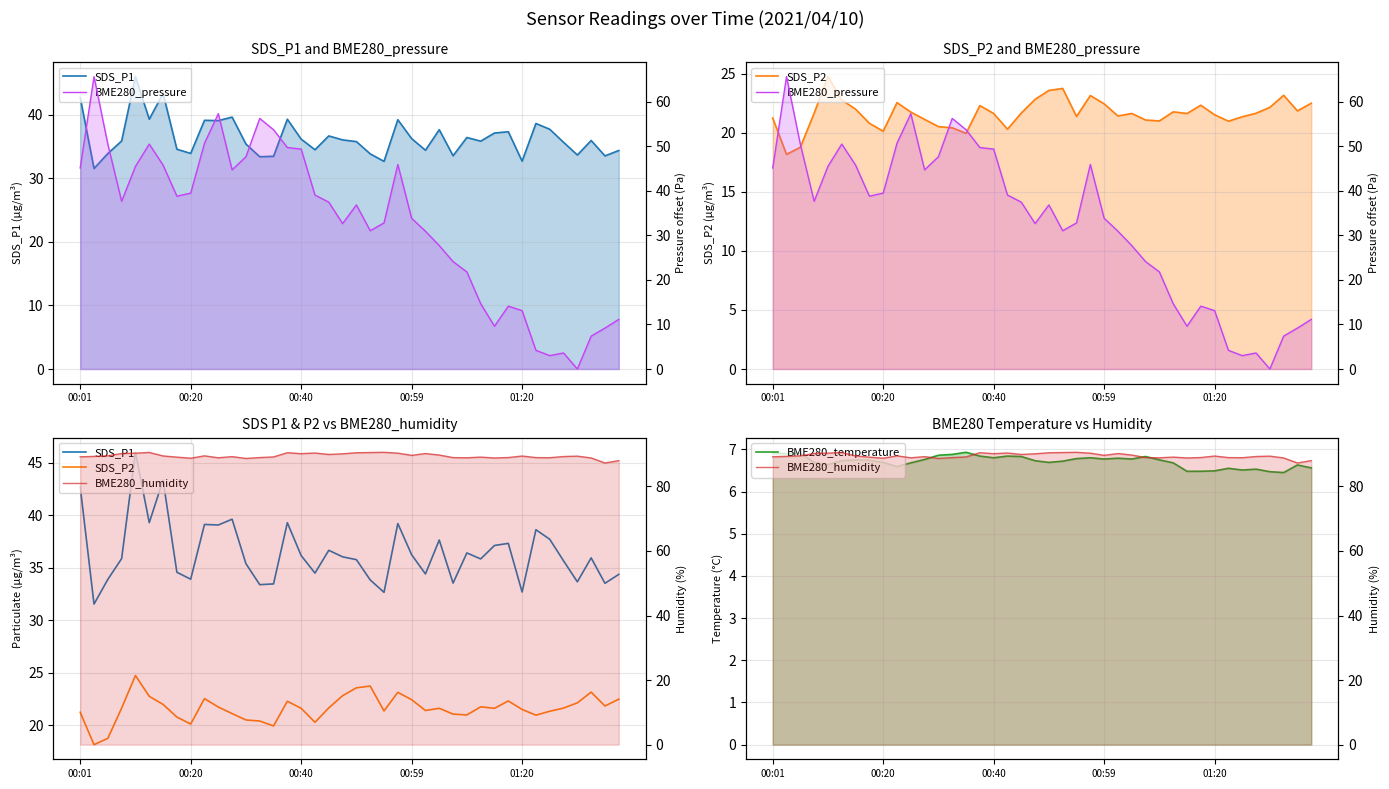

The value of BME280_pressure at 00:40 is 49.4. True or false?

True